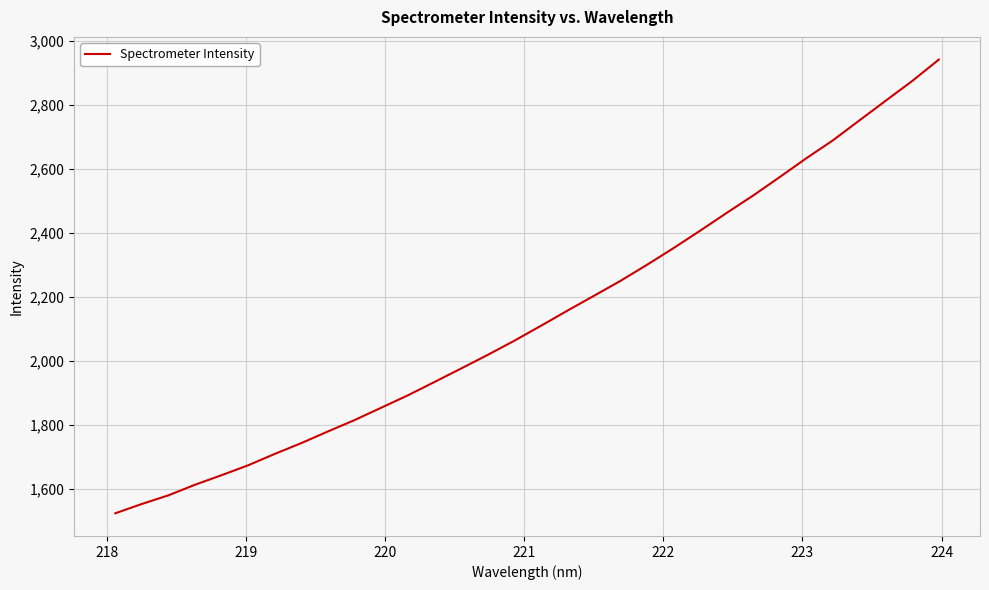

What is the difference between the maximum and minimum values?

1418.1